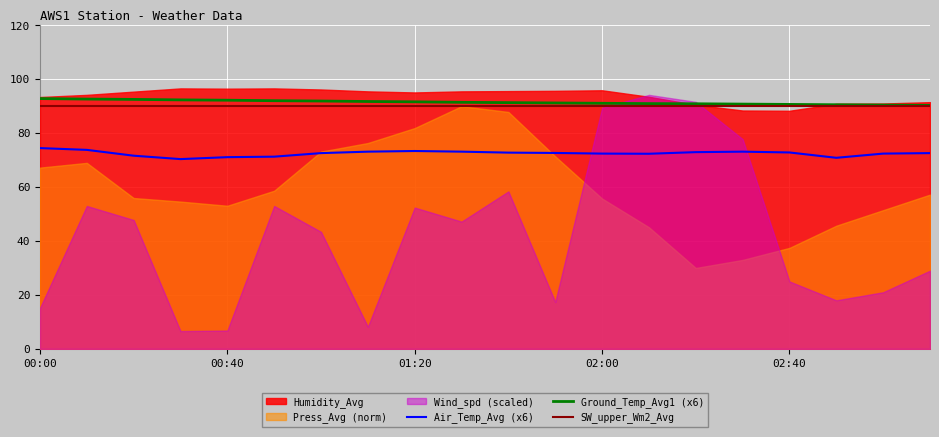

True or false: Ground_Temp_Avg1 (x6) and SW_upper_Wm2_Avg intersect in this chart.

False